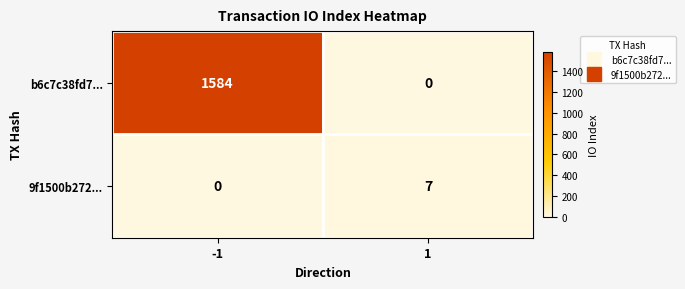

List the series in order of their overall mean, lowest first.

9f1500b272..., b6c7c38fd7...